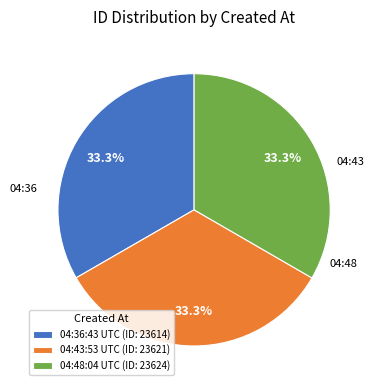

Does 04:43:53 UTC (ID: 23621) represent more than half of the total?

No